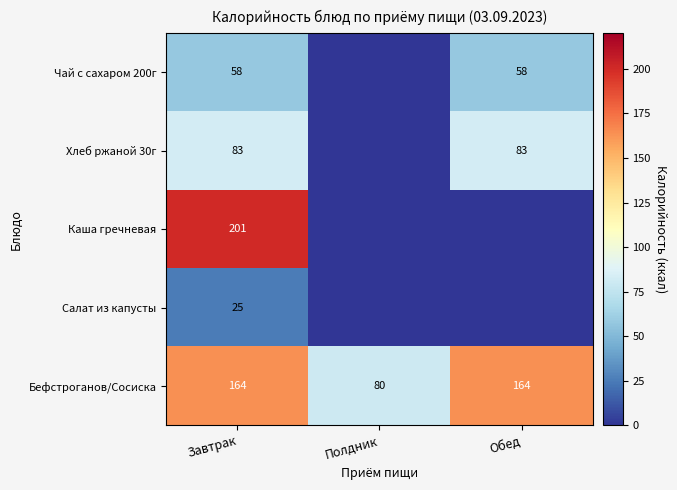

How many categories are shown in the chart?

3